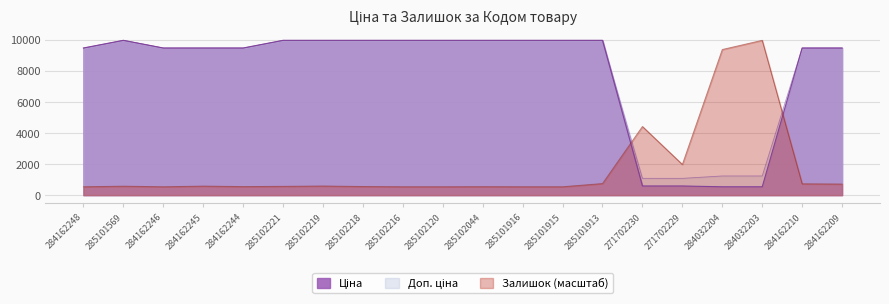

What is the value of the Доп. ціна point at the 17th from the left?

1235.4